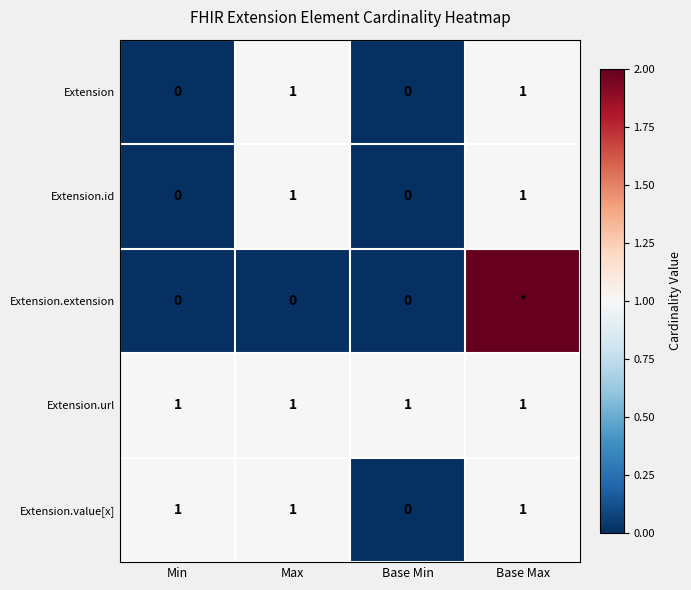

What is the difference between the highest and lowest values at Max?

1